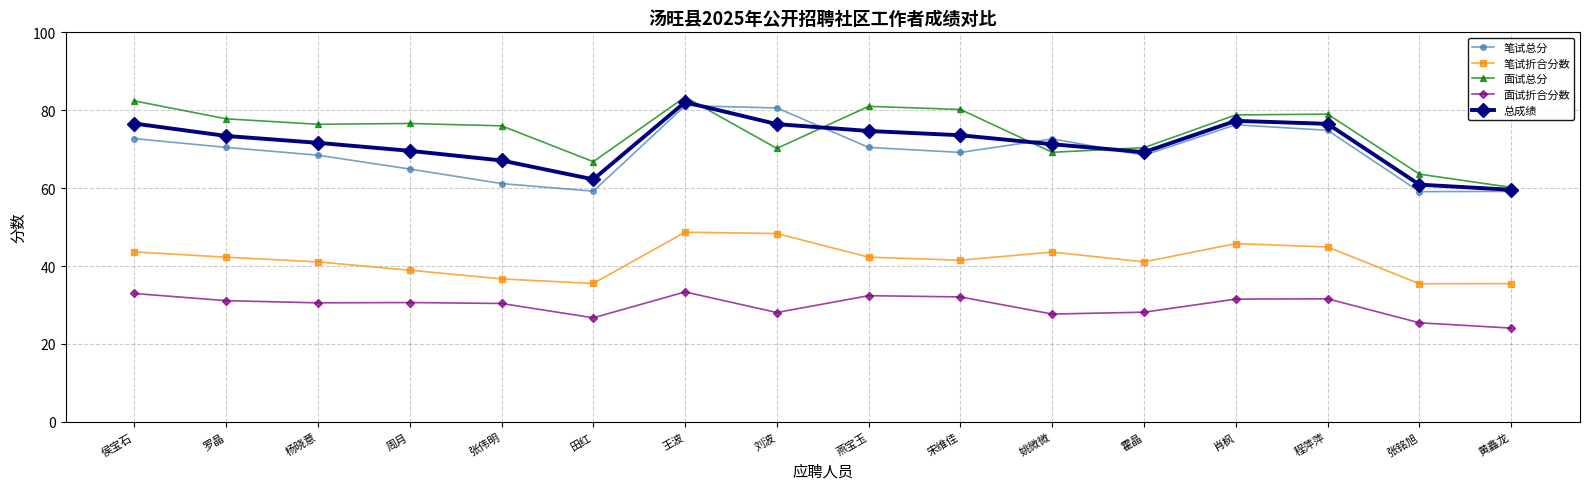

True or false: 笔试折合分数 has more than 1 points higher than both neighbors.

True